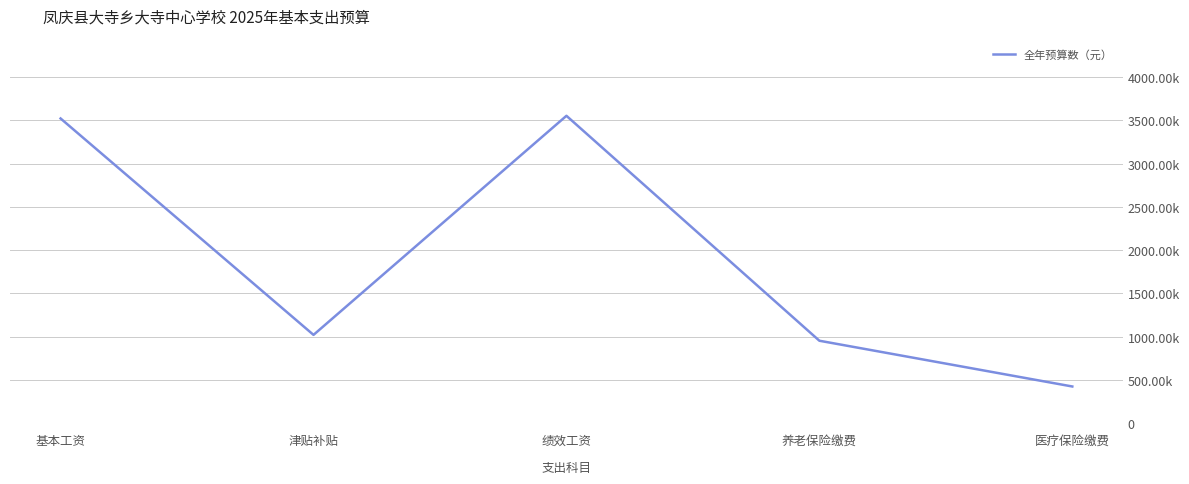

Which category has the highest value across all series?

绩效工资